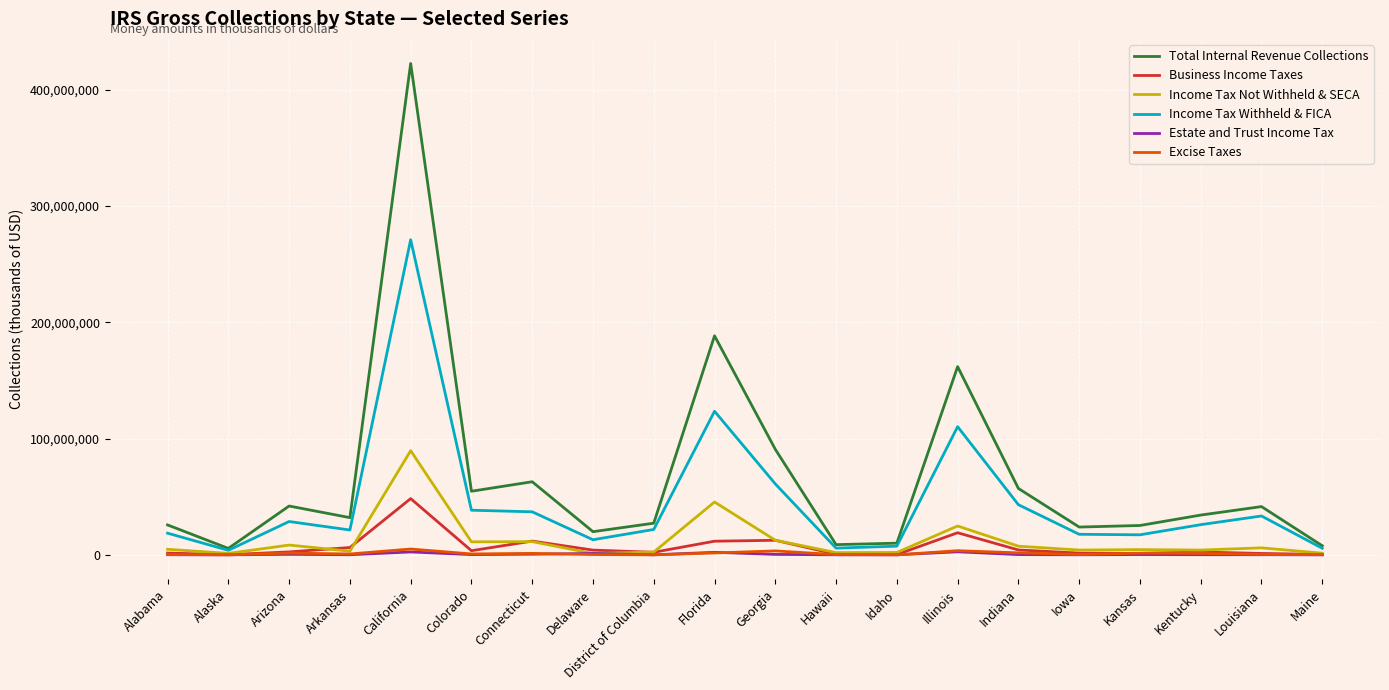

Is this an area chart (filled region under the line)?

No